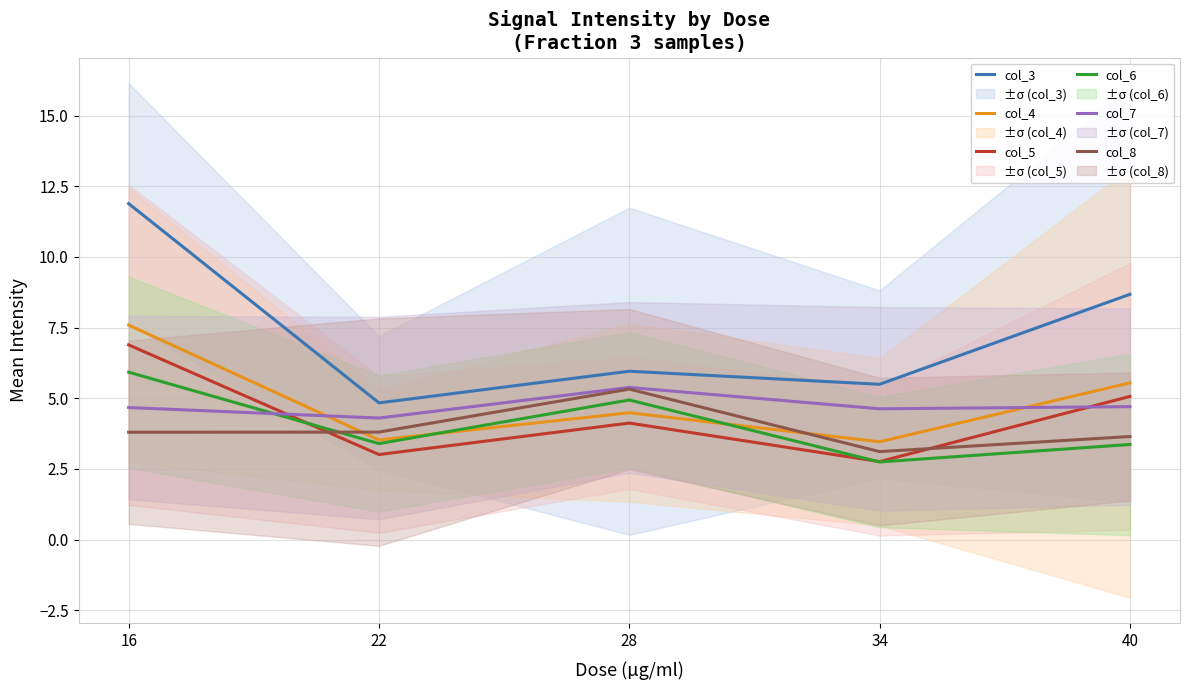

The col_7 series shows 4.7 at 40. True or false?

True